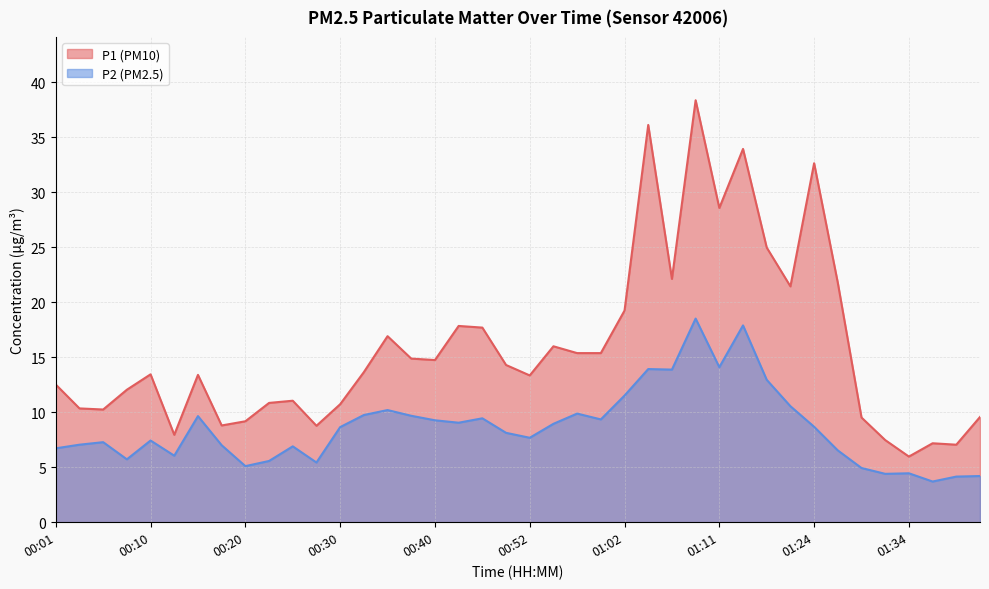

Which category has the lowest value across all series?

01:36